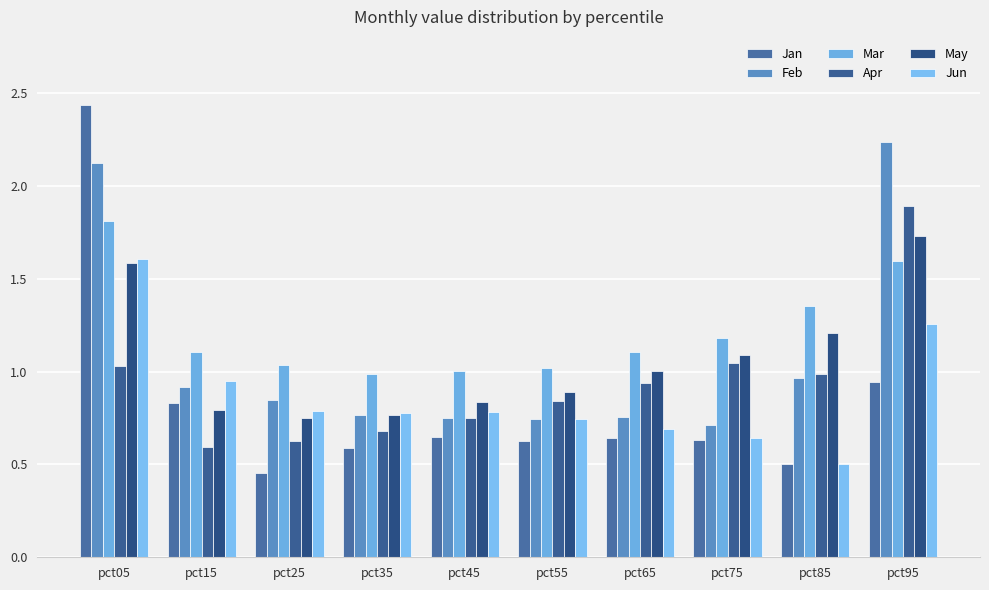

The Mar series shows 1.0 at pct25. True or false?

True